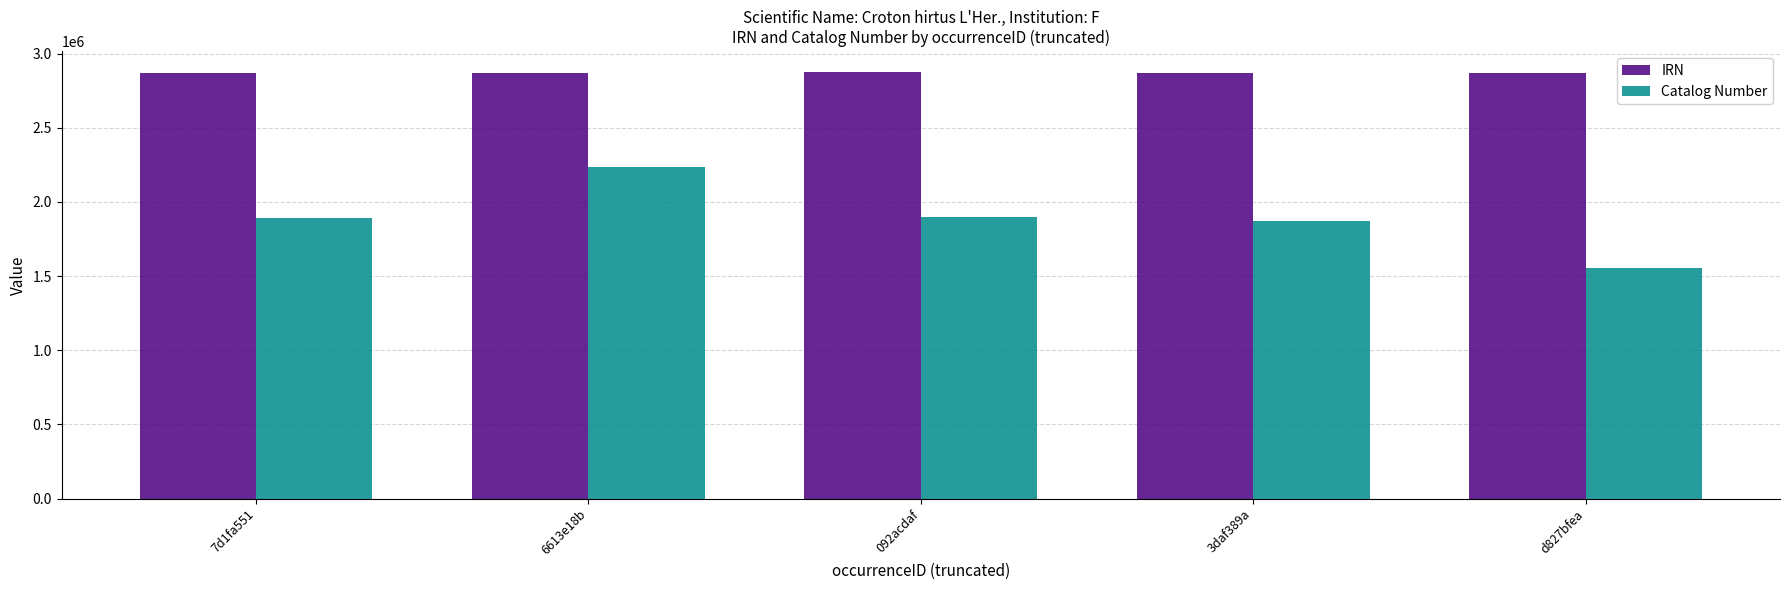

What is the difference between the IRN values at 3daf389a and d827bfea?

1